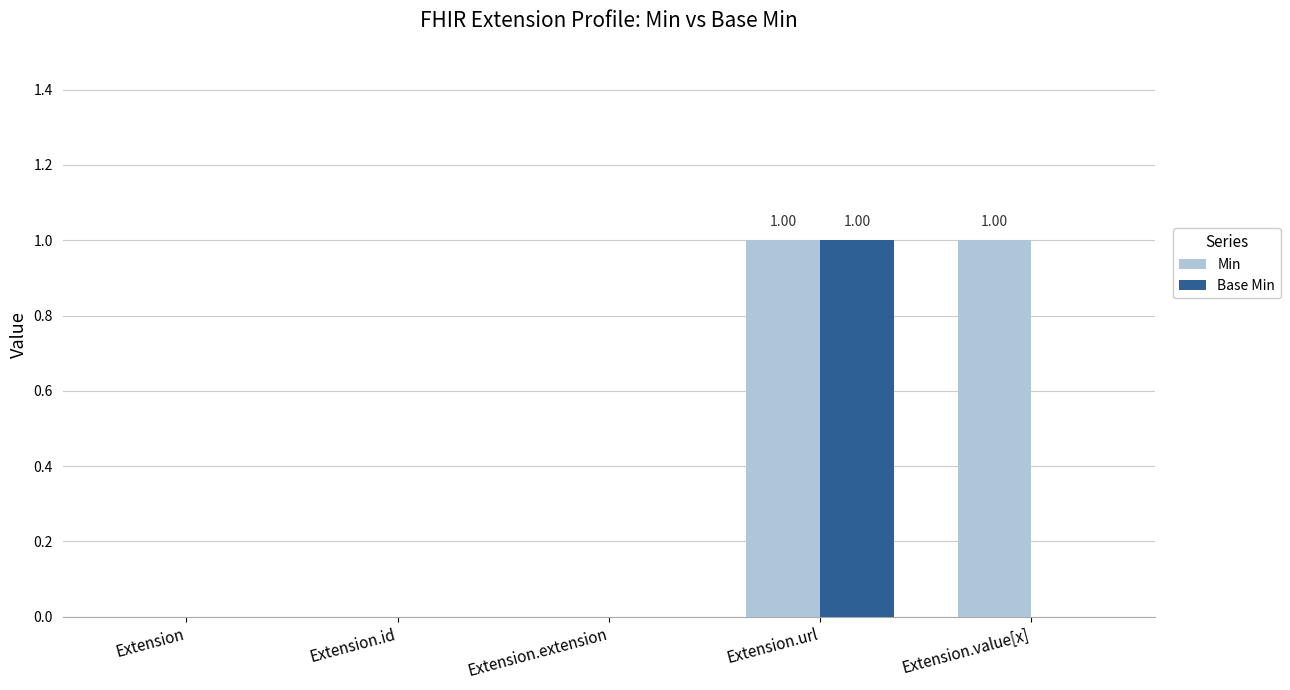

Between Extension.extension and Extension.value[x], which series saw the biggest shift?

Min